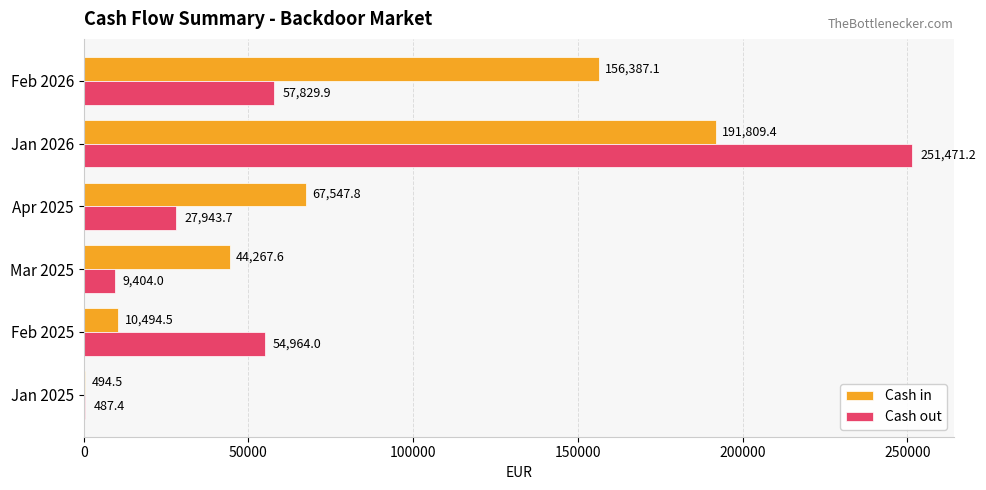

How many categories are shown in the chart?

6